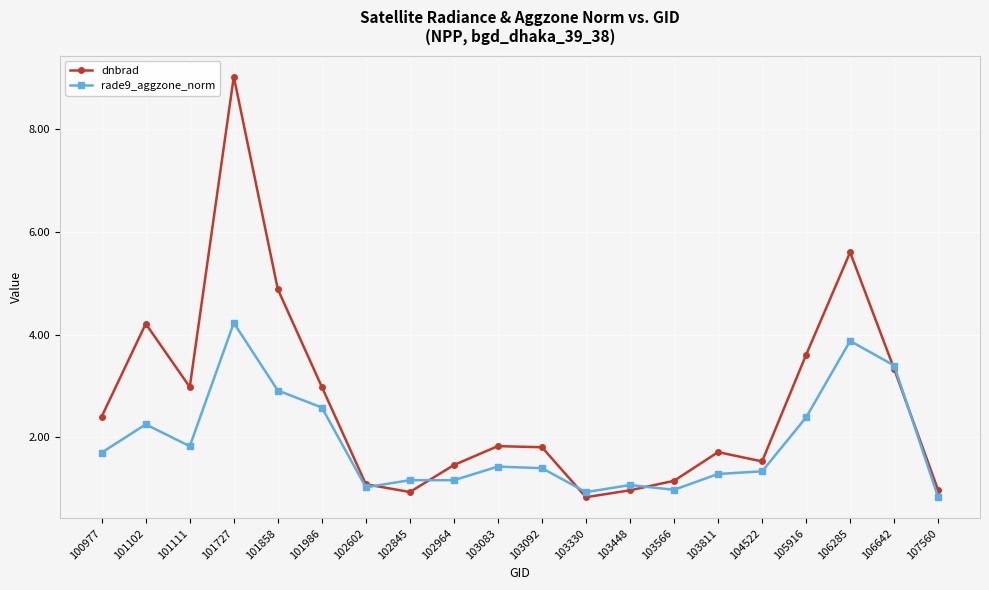

At which category is the sum across all series the highest?

101727